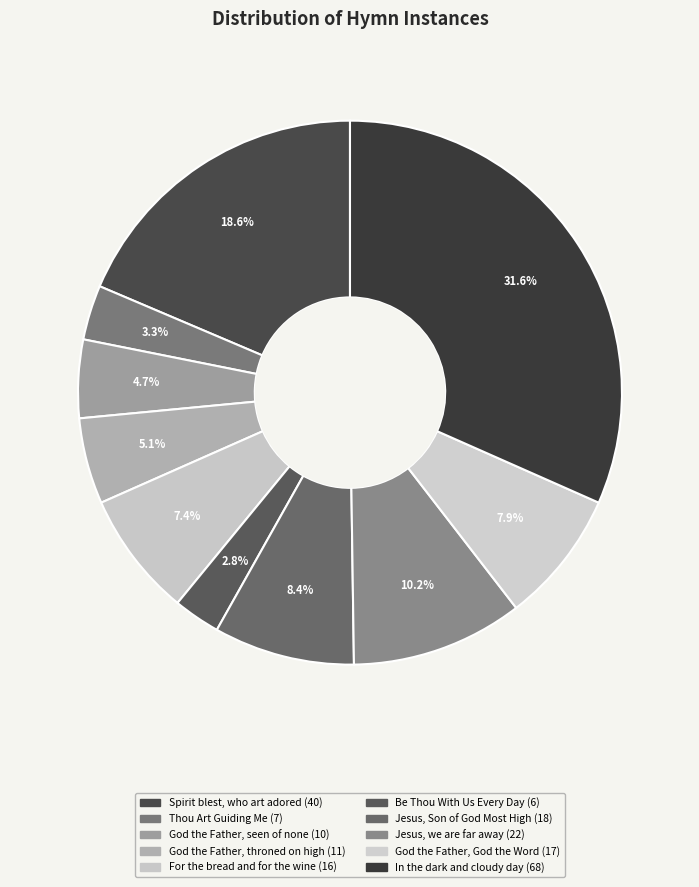

To the nearest percent, what is the difference between the God the Father, God the Word and Be Thou With Us Every Day slice percentages?

5%